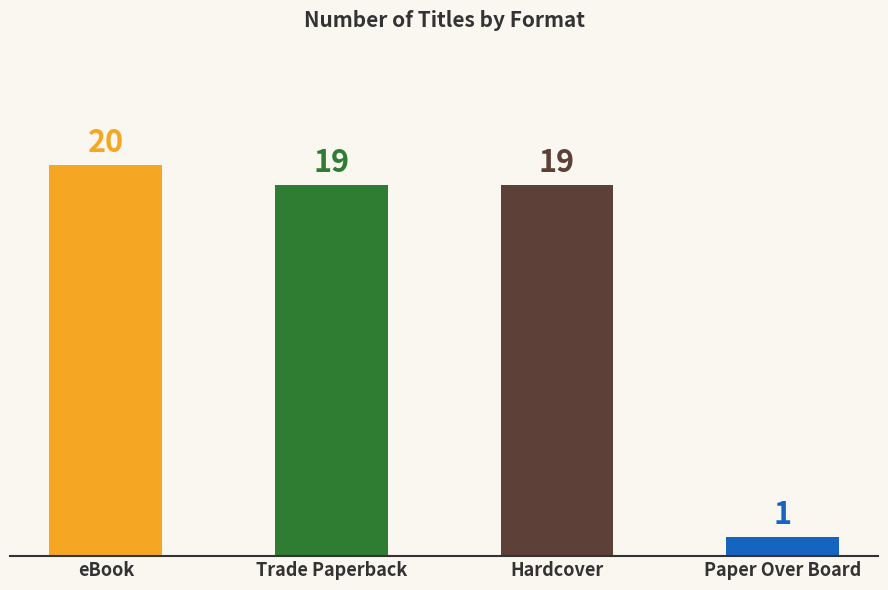

Which label corresponds to the largest value in the chart?

eBook